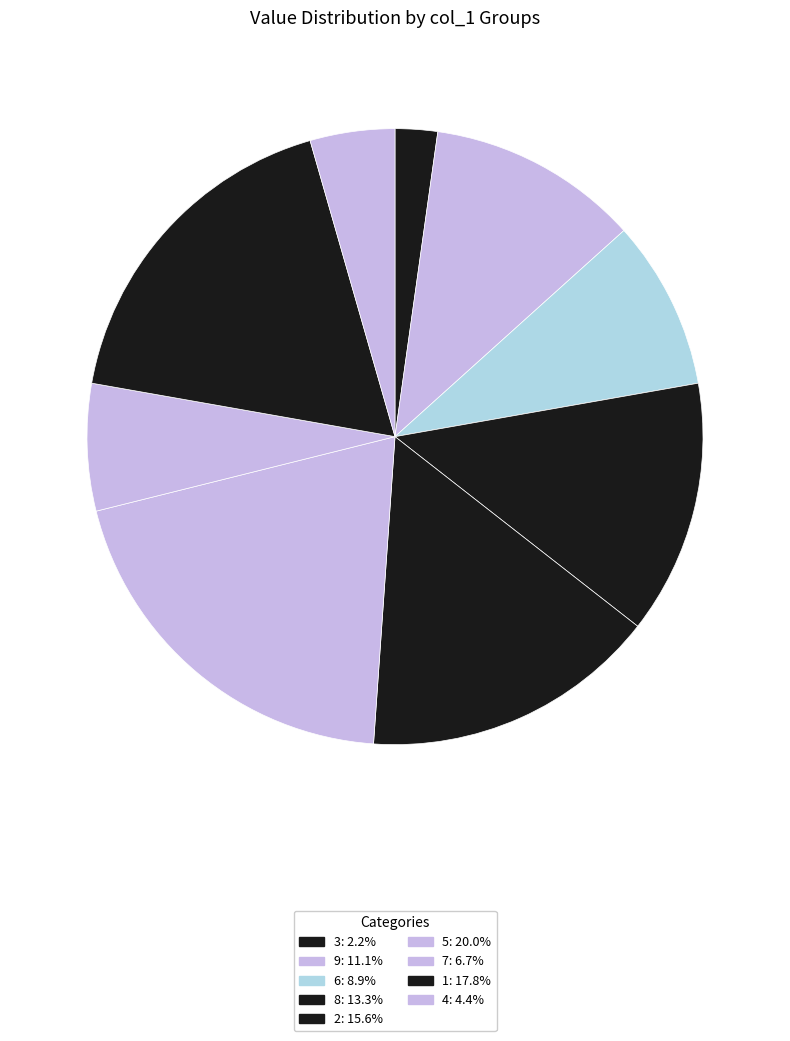

Which category has the smallest portion of the pie?

3